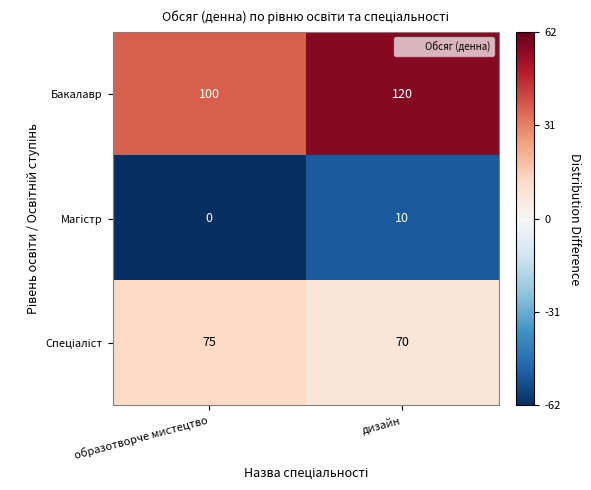

What is the highest value of the Бакалавр series?

120